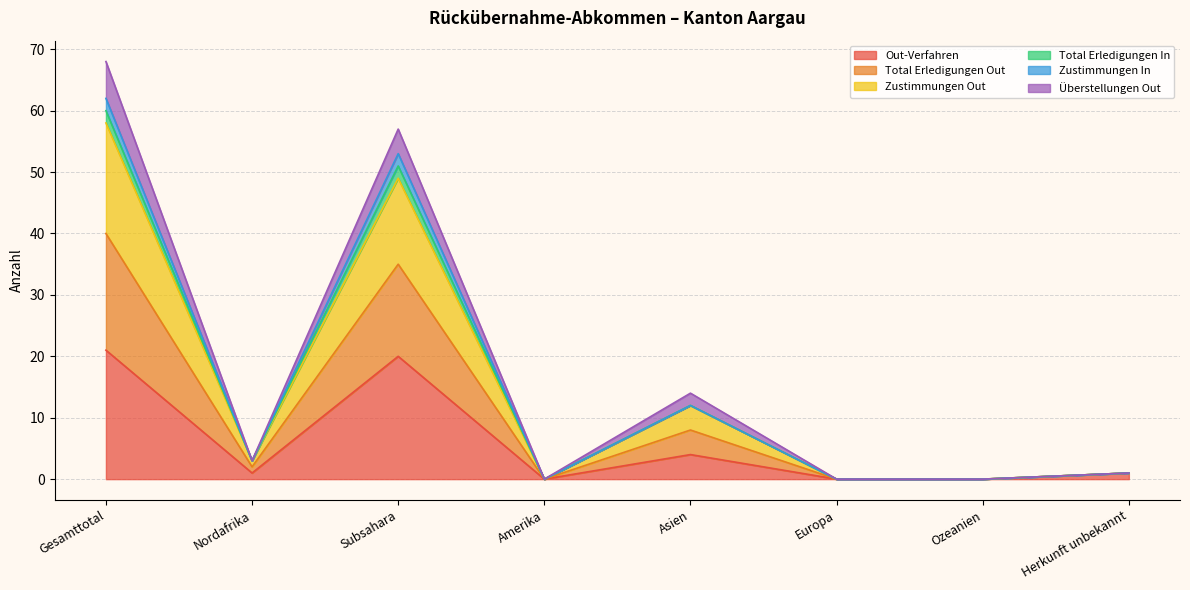

True or false: Total Erledigungen In and Total Erledigungen Out intersect in this chart.

False